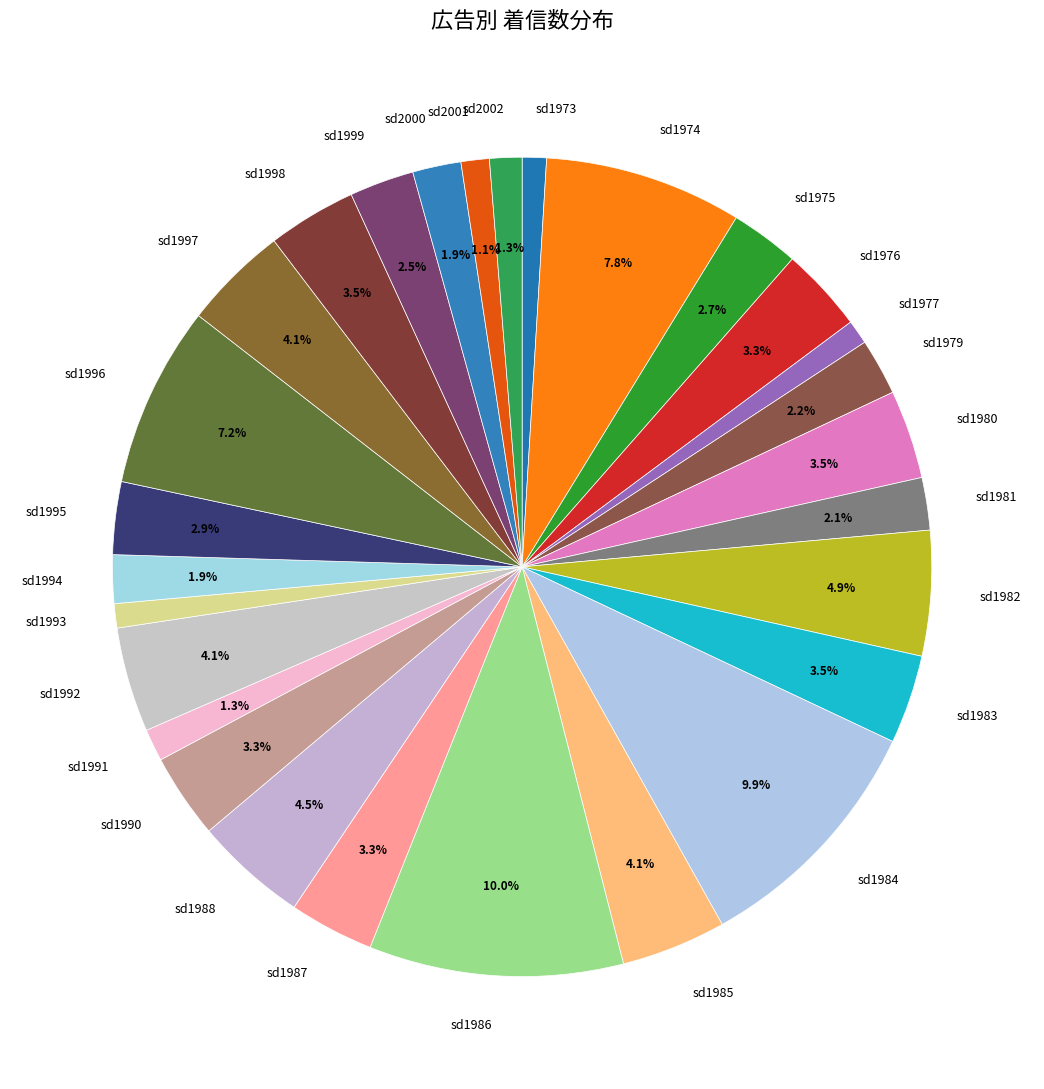

Count the number of slices in the pie.

28